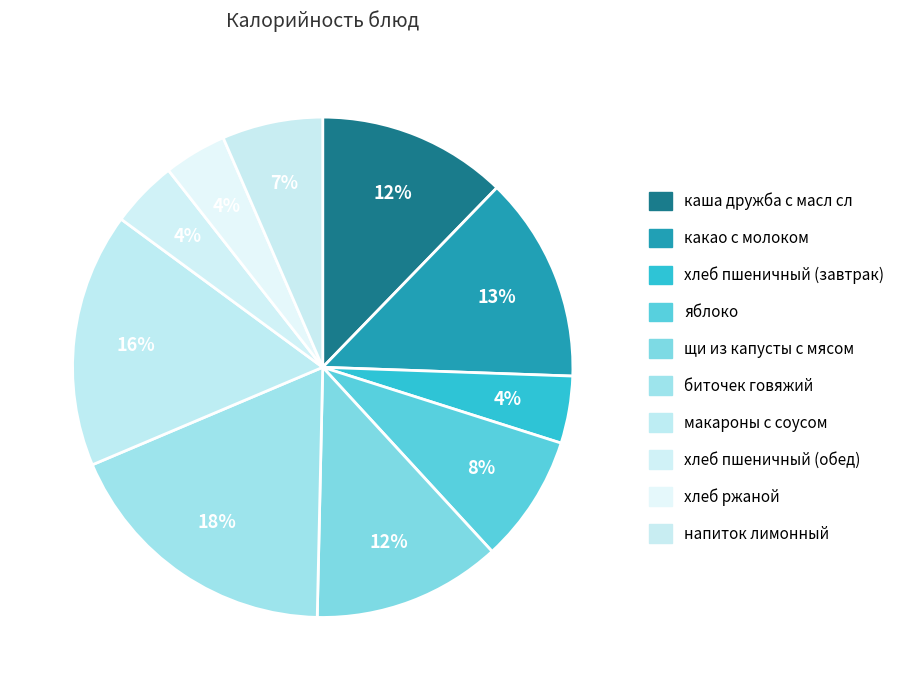

How many segments does this pie chart have?

10